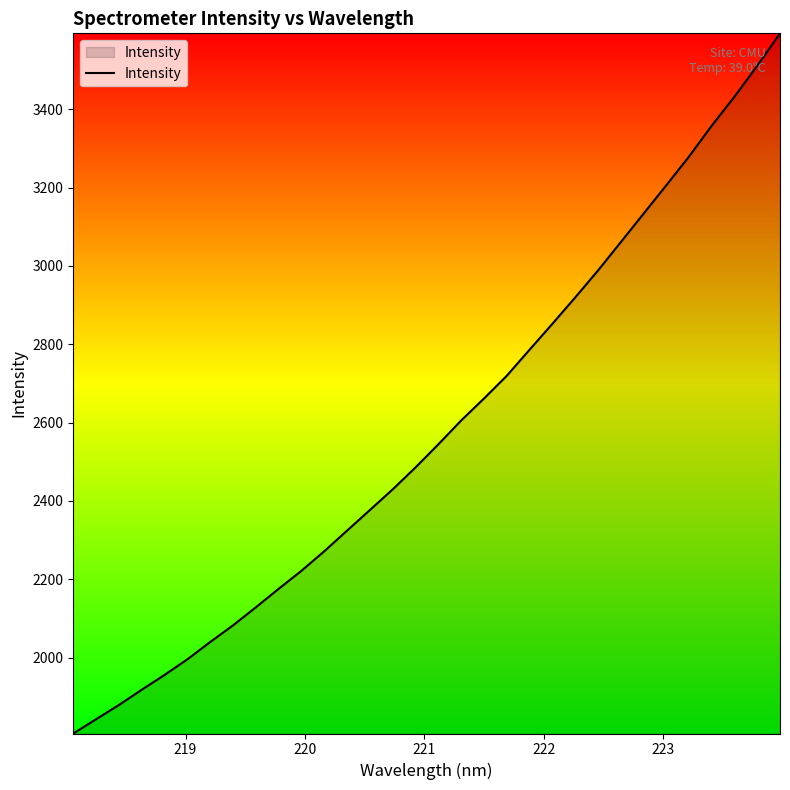

What is the difference between the maximum and minimum values?

1787.4